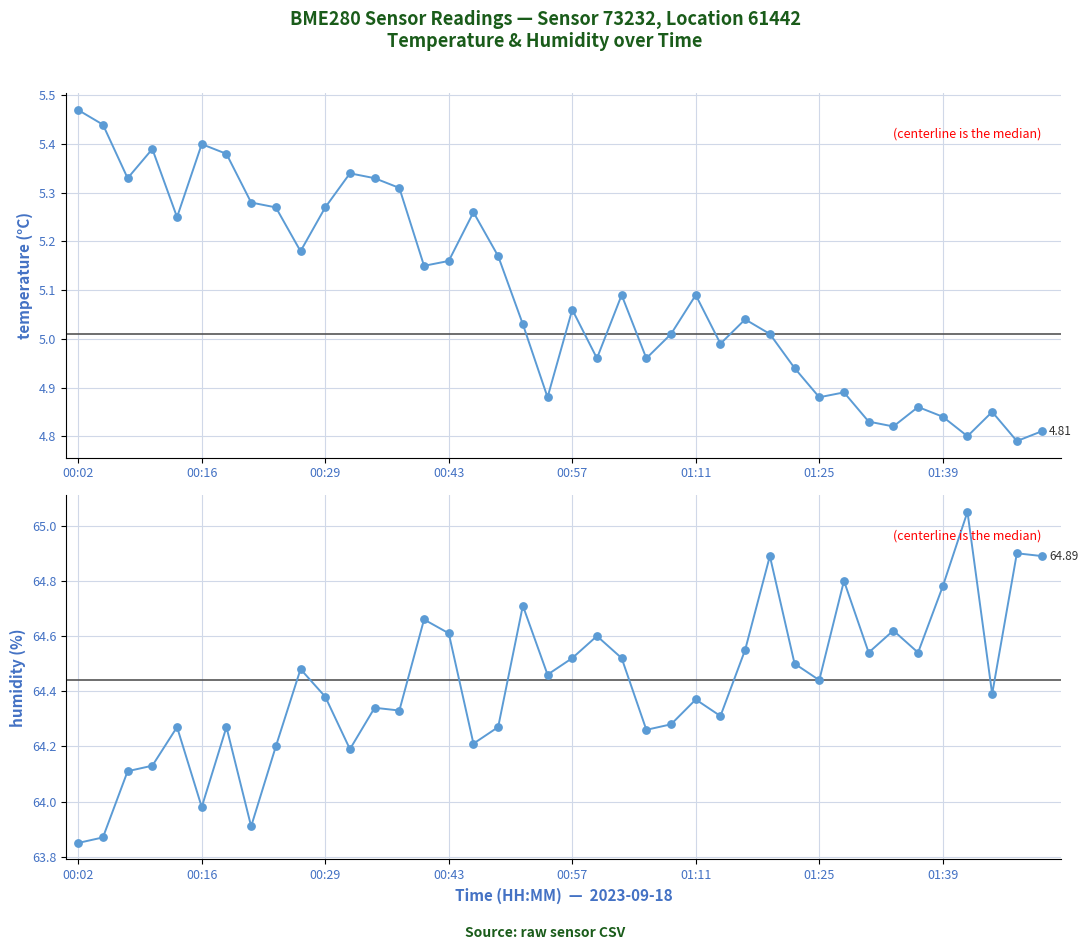

Which series has the largest Y range (max minus min)?

humidity